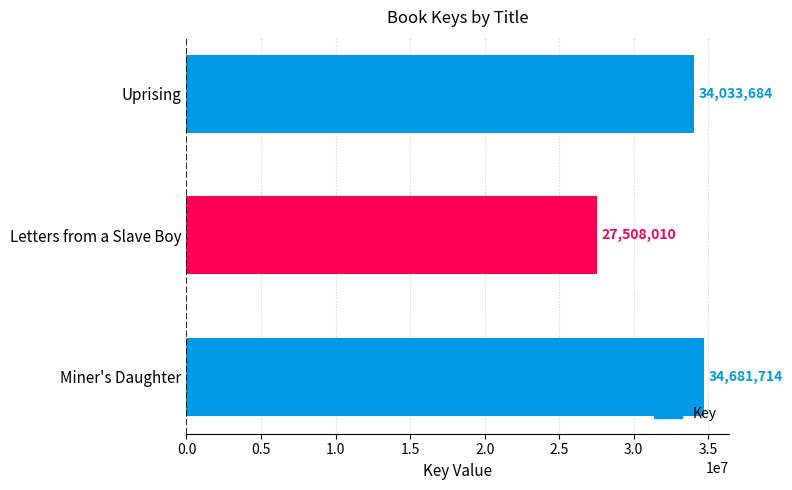

What position from the bottom is Letters from a Slave Boy?

2